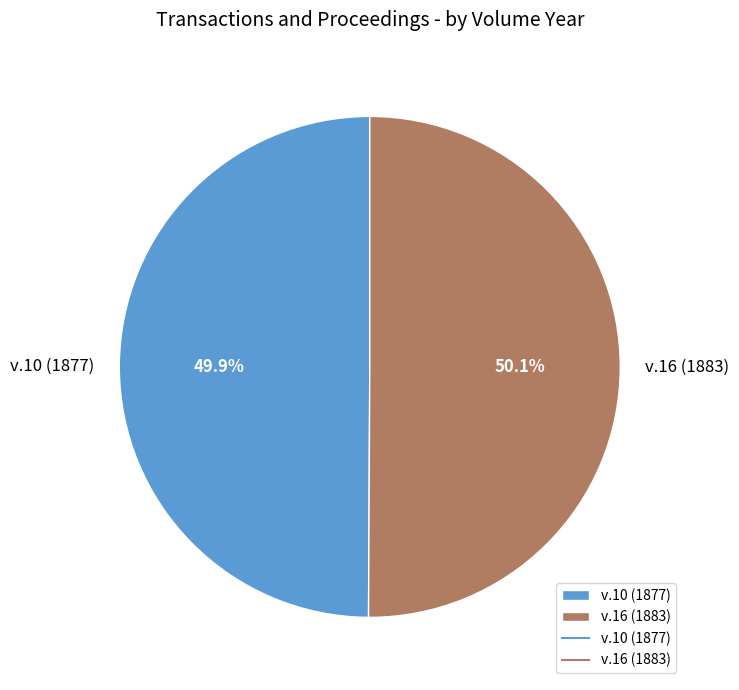

Is there any slice that represents more than half of the pie?

Yes